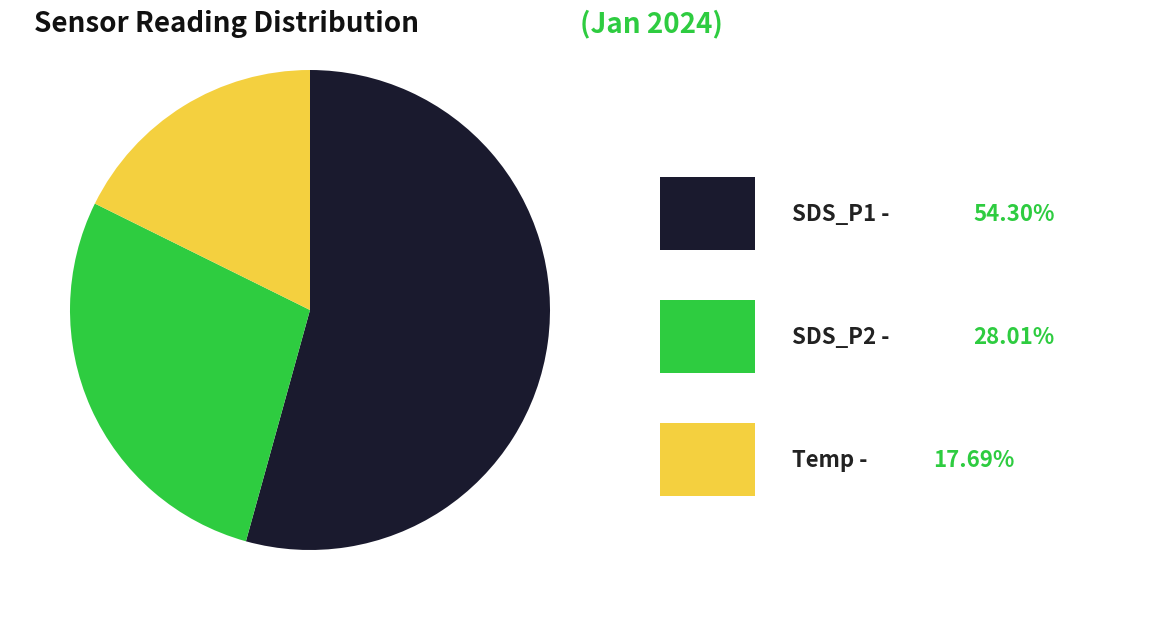

How many slices are in this pie chart?

3